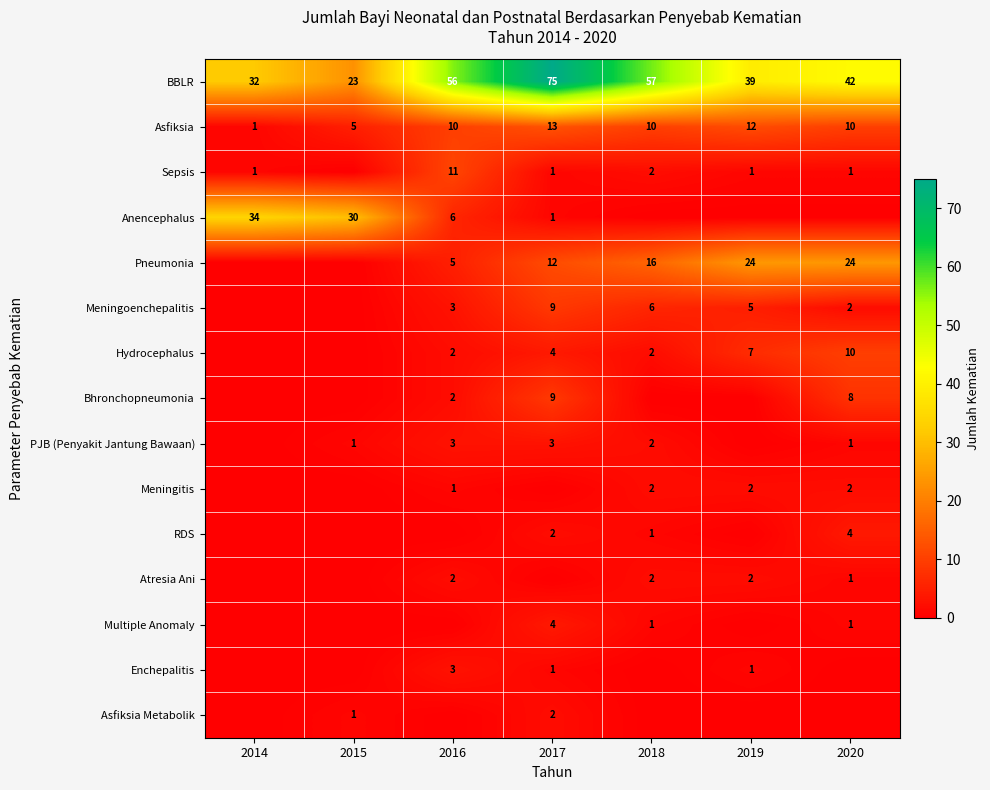

Is the value of Bhronchopneumonia at 2020 greater than the value of Enchepalitis at 2017?

Yes